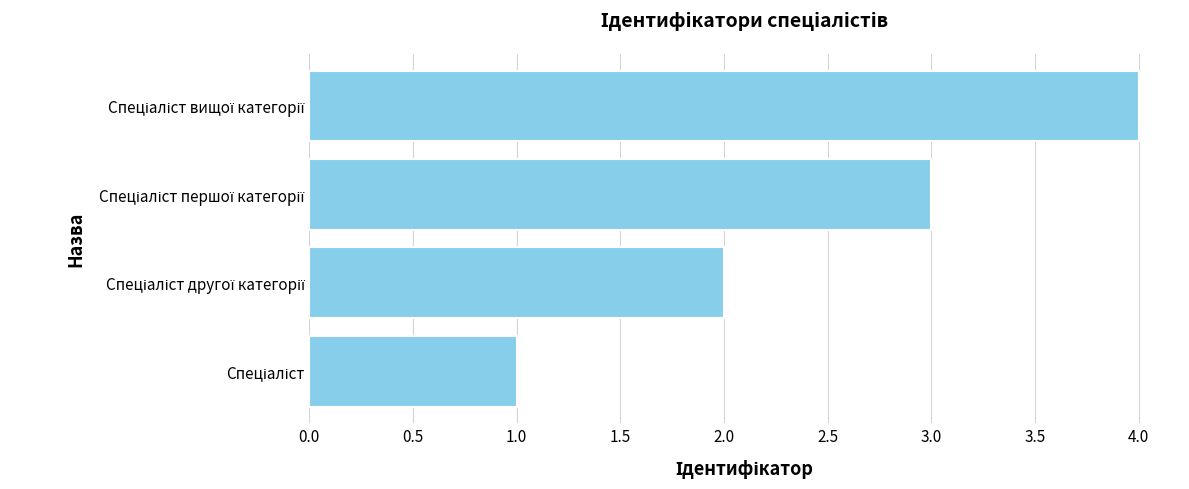

What is the difference between the maximum and minimum values?

3